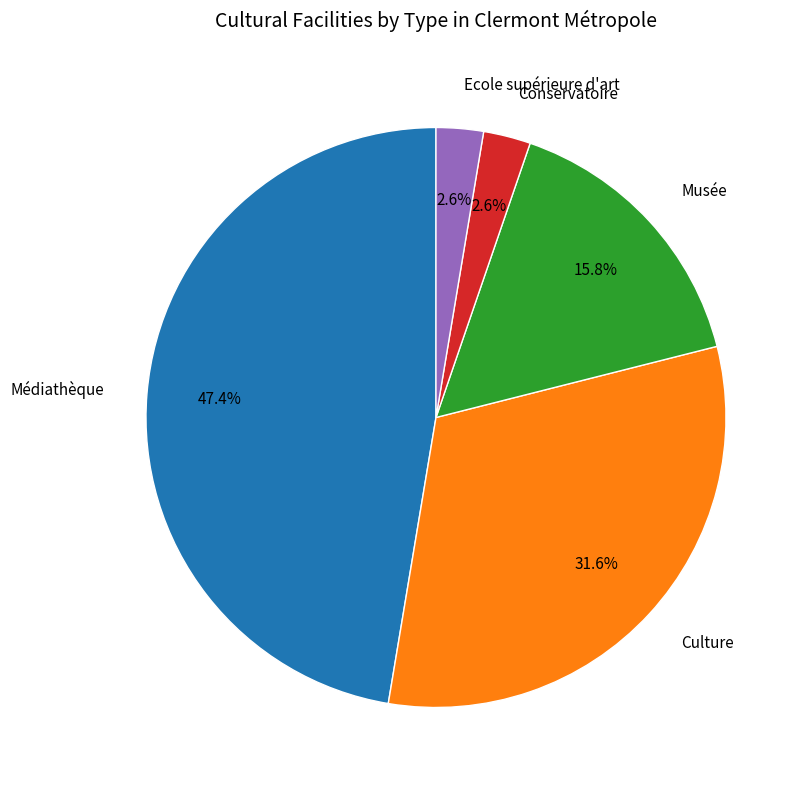

True or false: Médiathèque accounts for 47% of the total.

True